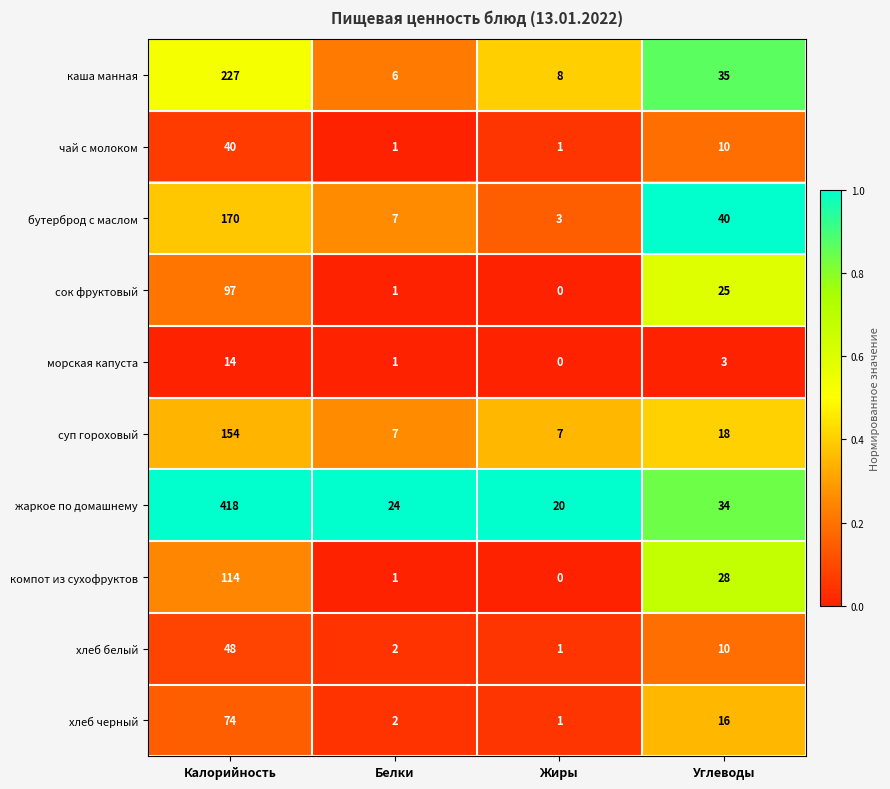

At how many categories does at least one series exceed 0?

4